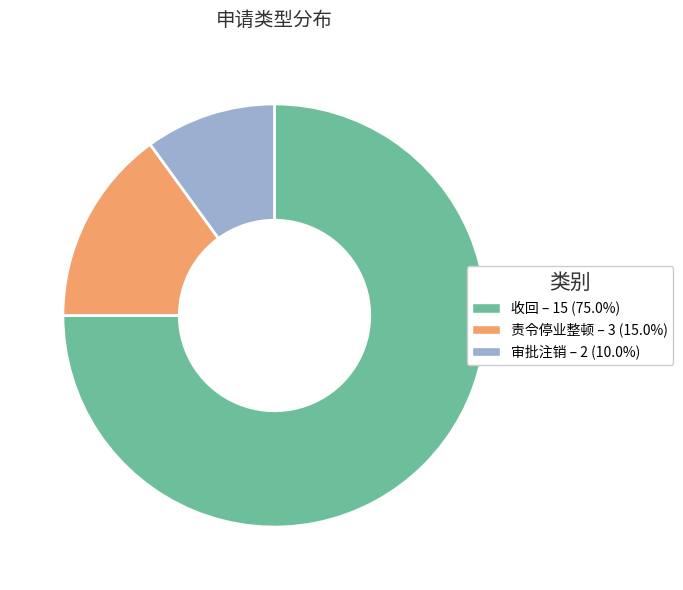

Count the number of slices in the pie.

3